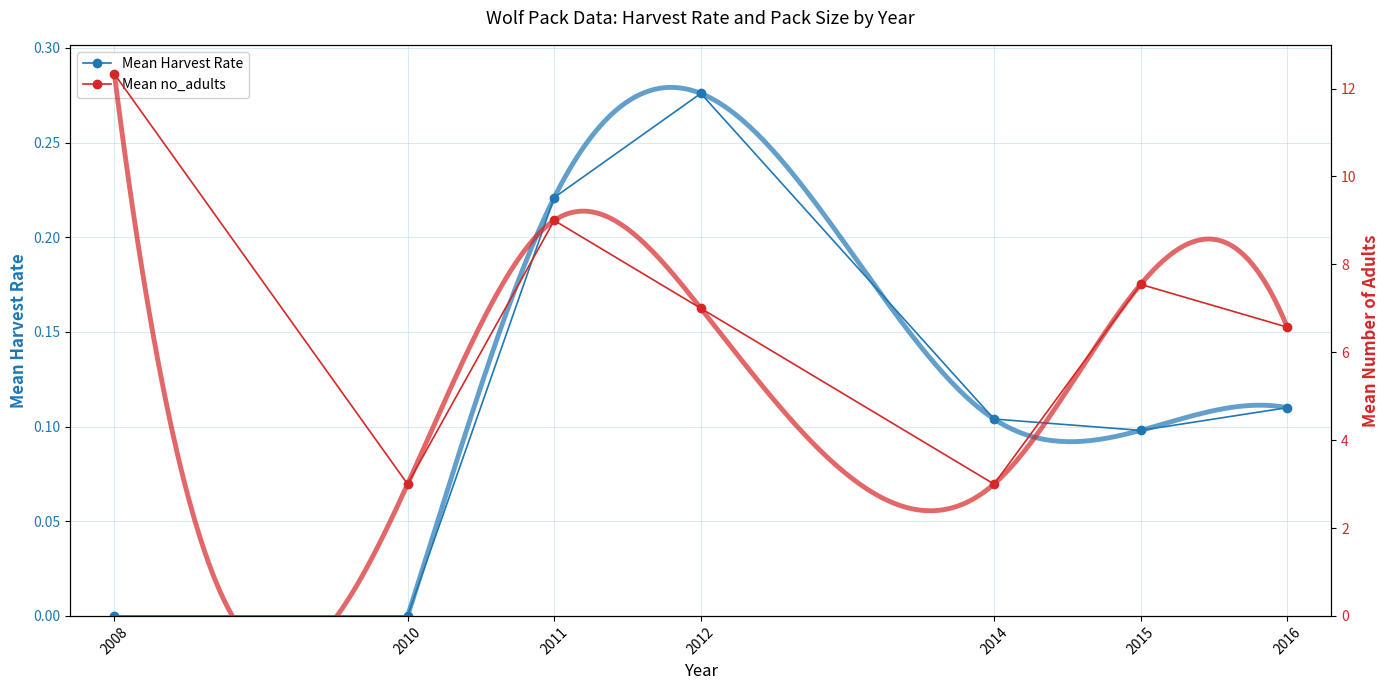

Which category has the highest value across all series?

2008